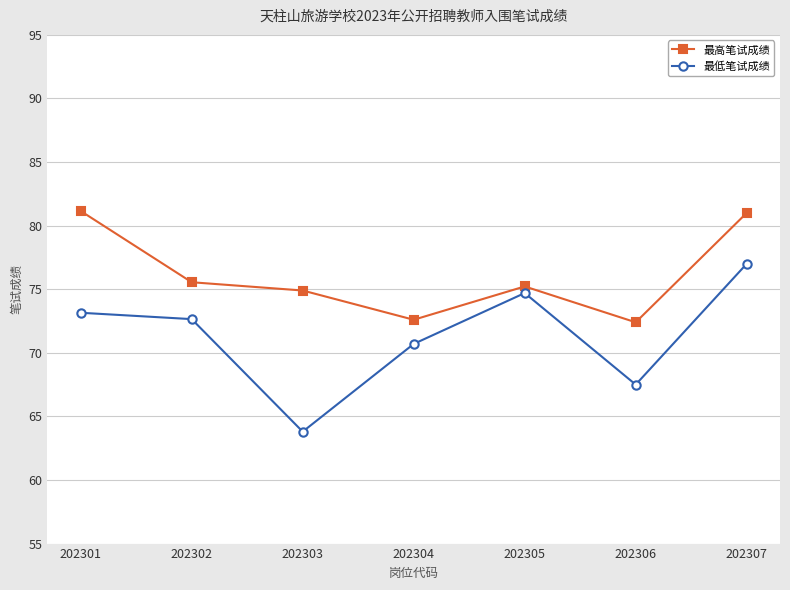

List the labels in order of 最低笔试成绩 value, smallest first.

202303, 202306, 202304, 202302, 202301, 202305, 202307